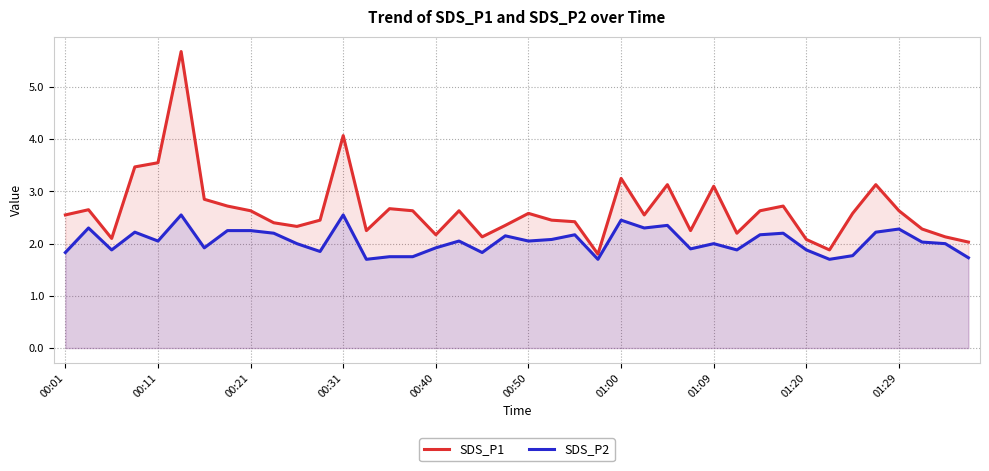

What is the highest value of the SDS_P2 series?

2.5